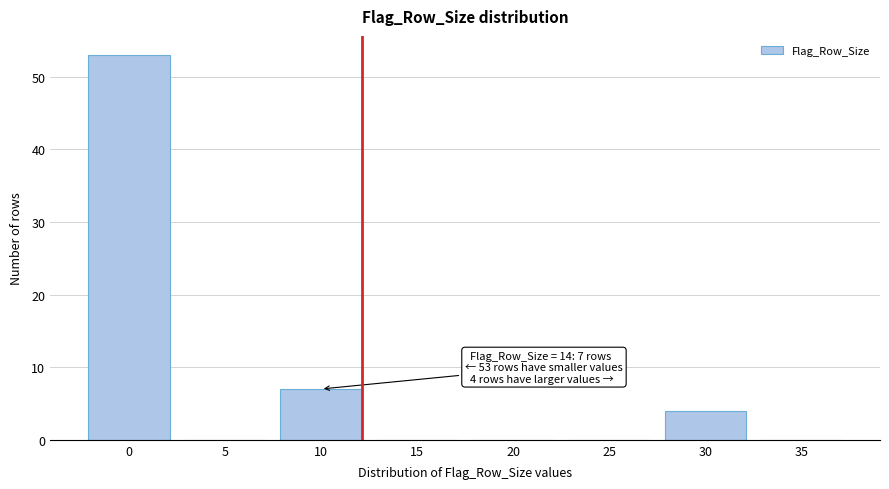

Reading right to left, list all the values displayed in this chart.

35=0	30=4	25=0	20=0	15=0	10=7	5=0	0=53